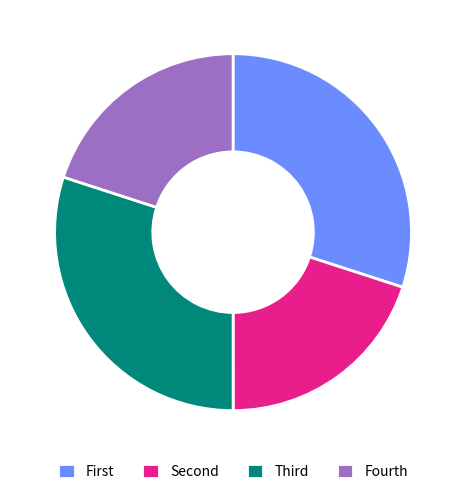

True or false: Fourth accounts for 20% of the total.

True